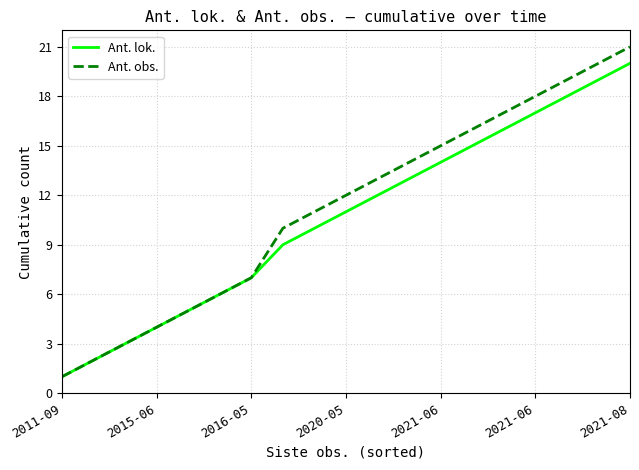

What is the average value of the Ant. lok. series?

11